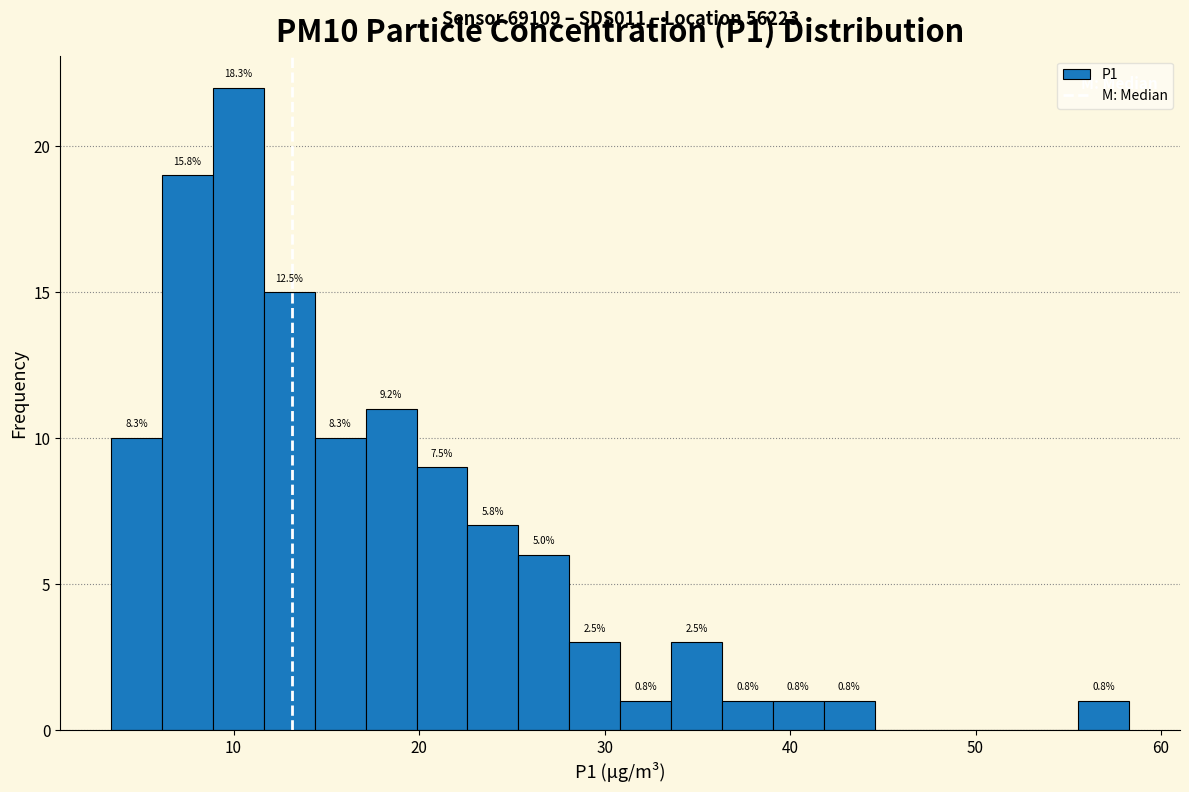

Around what value on the x-axis is the tallest bar? Give the approximate position of its centre, as read against the axis.

10